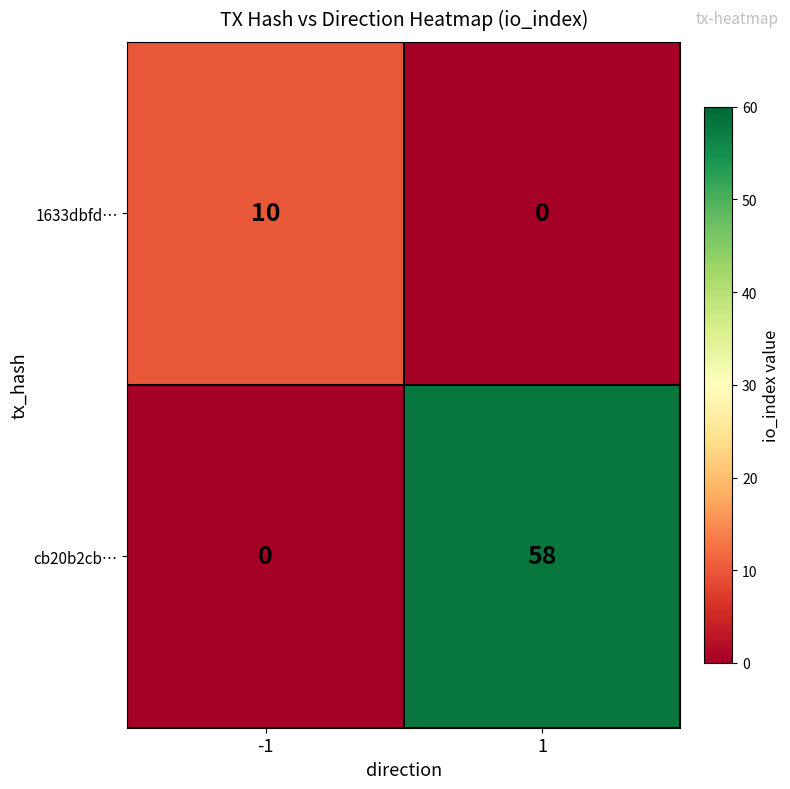

How many values in 1633dbfd… are above zero?

1